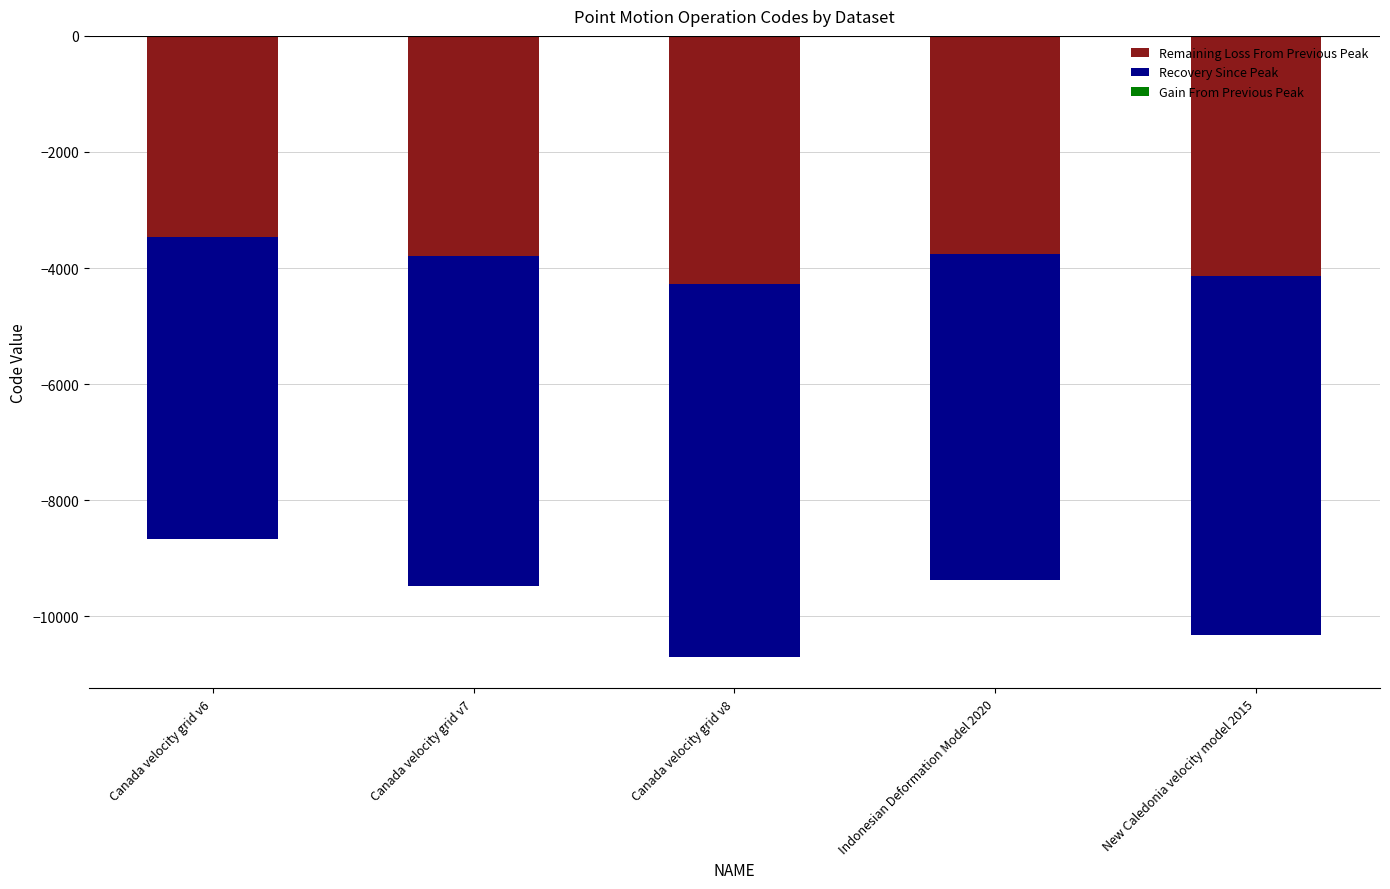

Which series changed the most between Canada velocity grid v7 and Canada velocity grid v8?

Recovery Since Peak